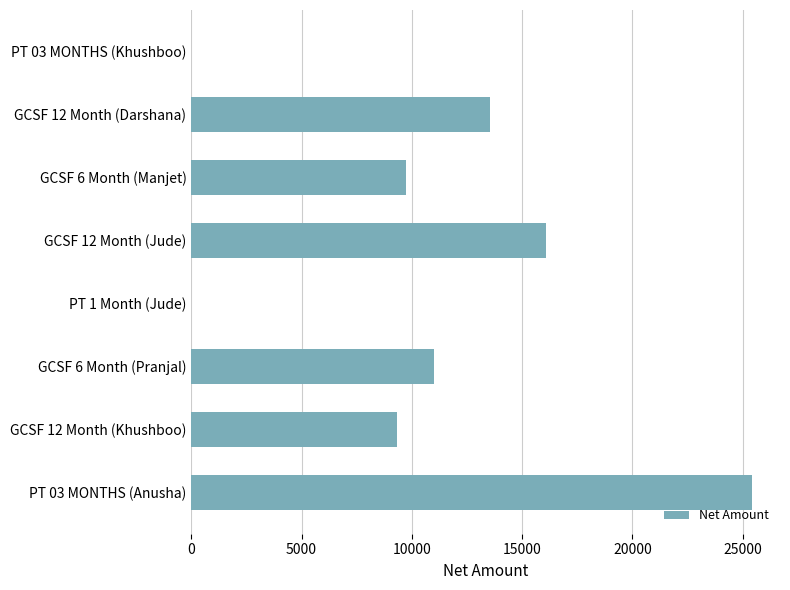

How many categories are shown in the chart?

8